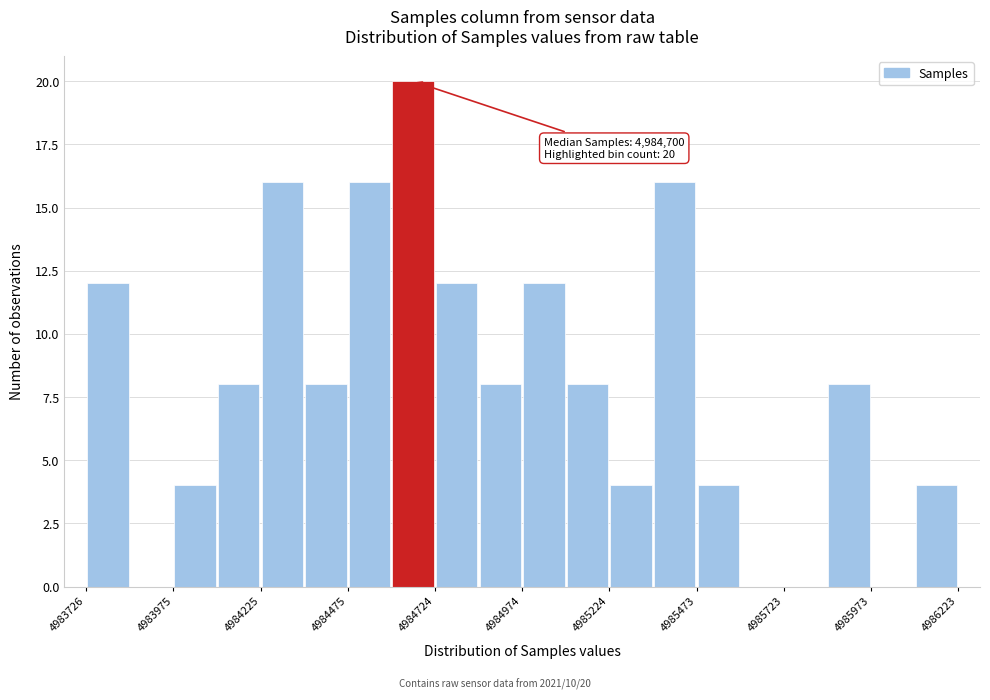

Read against the x-axis, roughly where is the centre of the tallest bar?

4984650